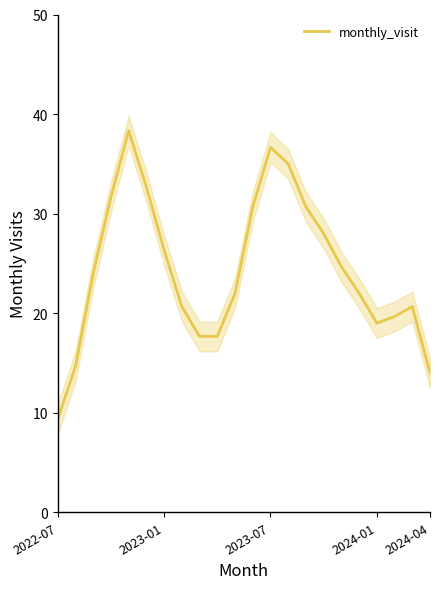

Reading left to right, list all the values displayed in this chart.

9.3	14.7	24.0	31.7	38.3	32.7	26.3	20.7	17.7	17.7	22.0	30.7	36.7	35.0	30.7	28.0	24.7	22.0	19.0	19.7	20.7	14.0